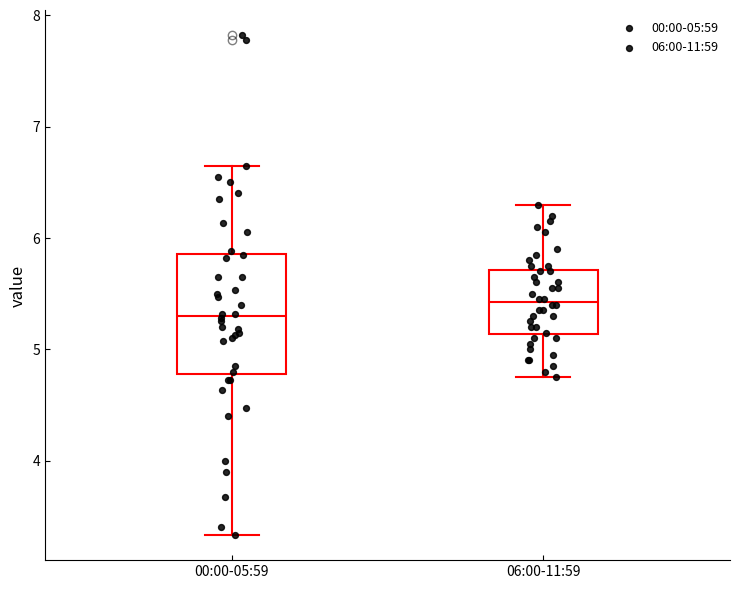

Reading left to right, transcribe this box plot: for each box, give where its median line is, the range the box spans, and where its two whiskers end, as read against the y-axis. The values are not printed on the chart, so give them approximately, as read against the axis.

00:00-05:59: median 5.3, box 4.8 to 5.9, whiskers 3.3 to 6.7
06:00-11:59: median 5.4, box 5.1 to 5.7, whiskers 4.8 to 6.3